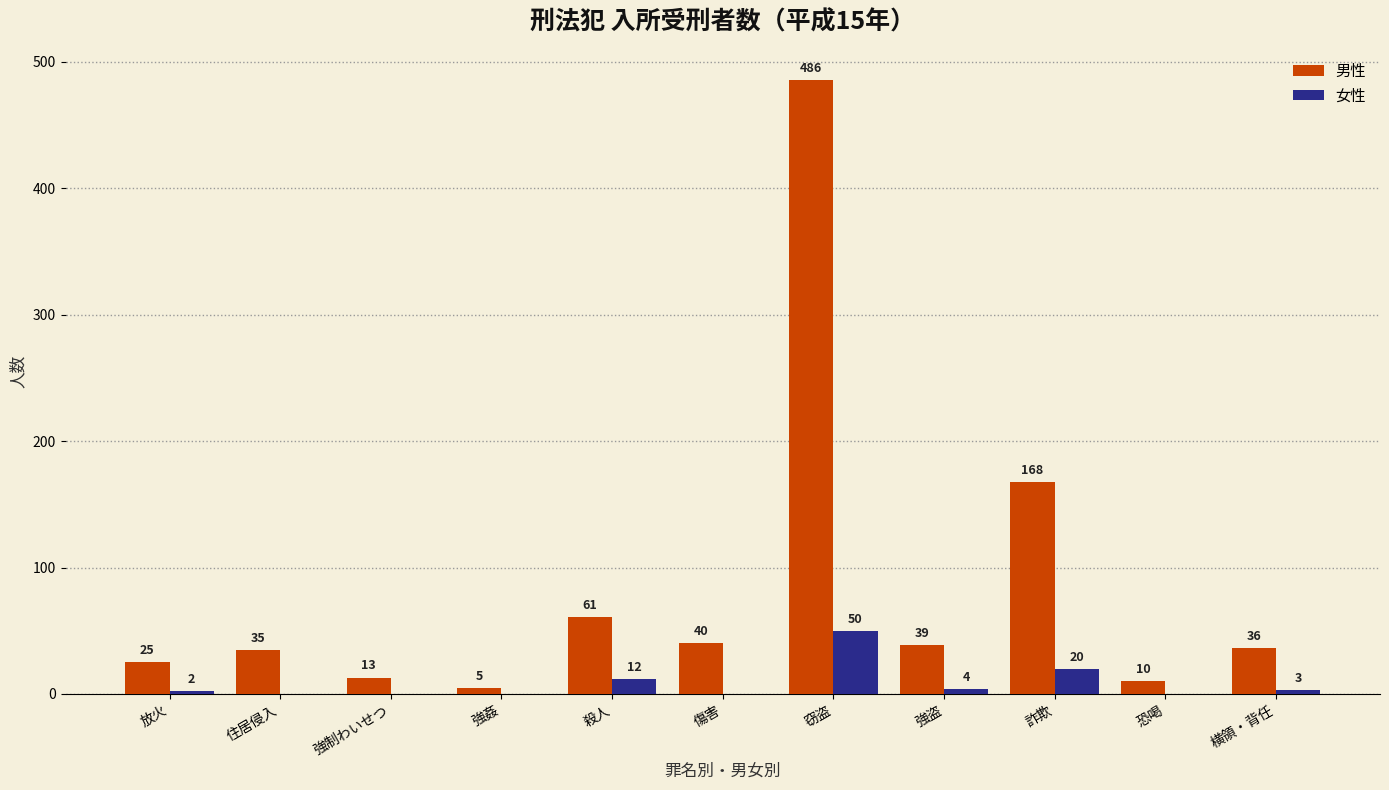

Are the bars grouped side by side (vs. stacked)?

Yes